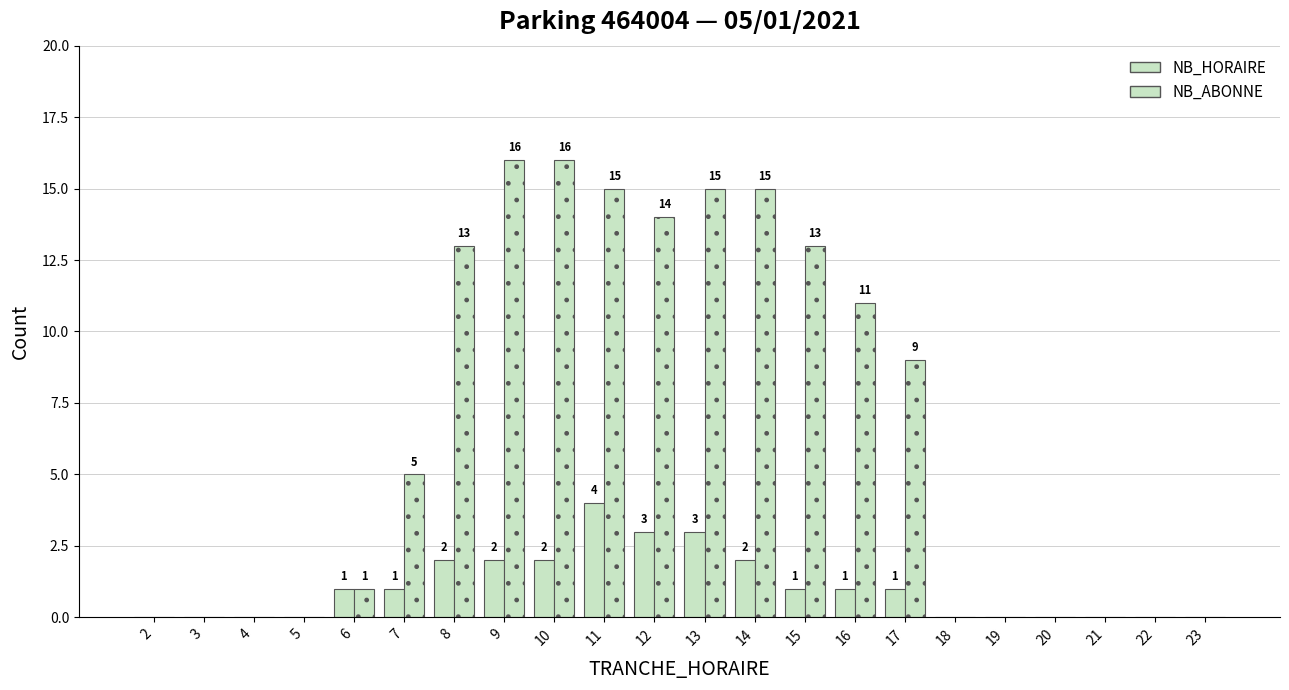

What is the average value of the NB_HORAIRE series?

1